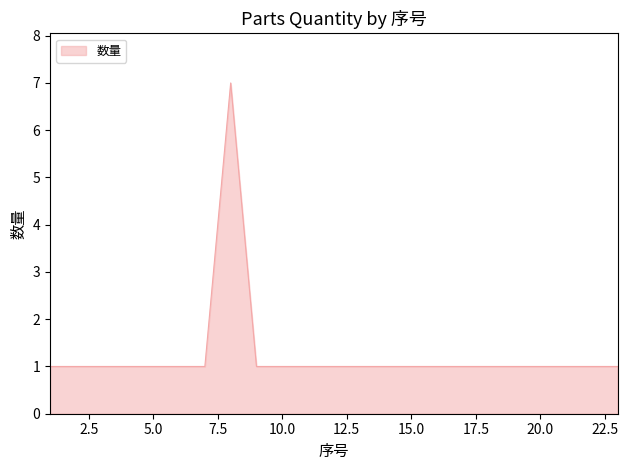

How many distinct data groups are displayed?

1